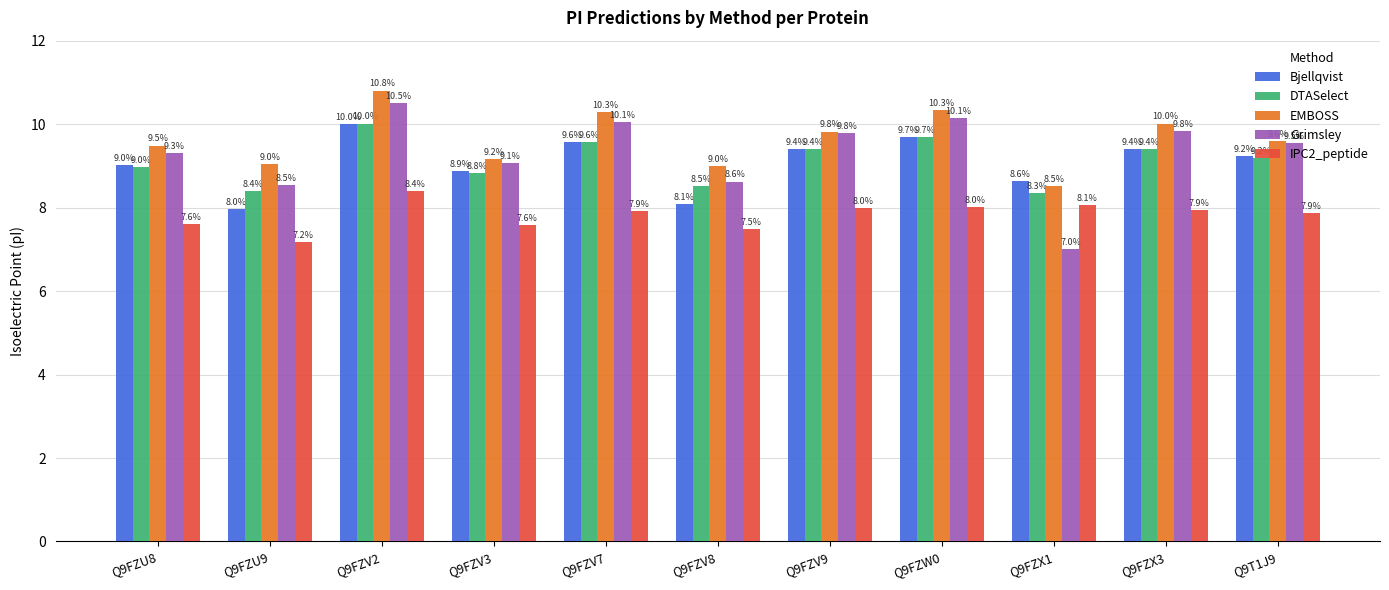

What position from the left is Q9FZV2?

3